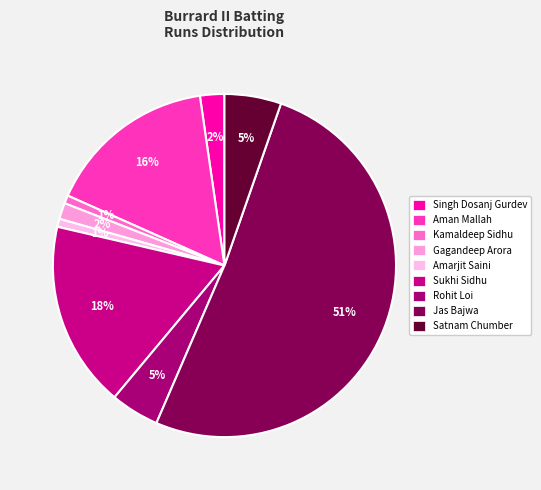

Is it true that Satnam Chumber is 5% of the pie?

True